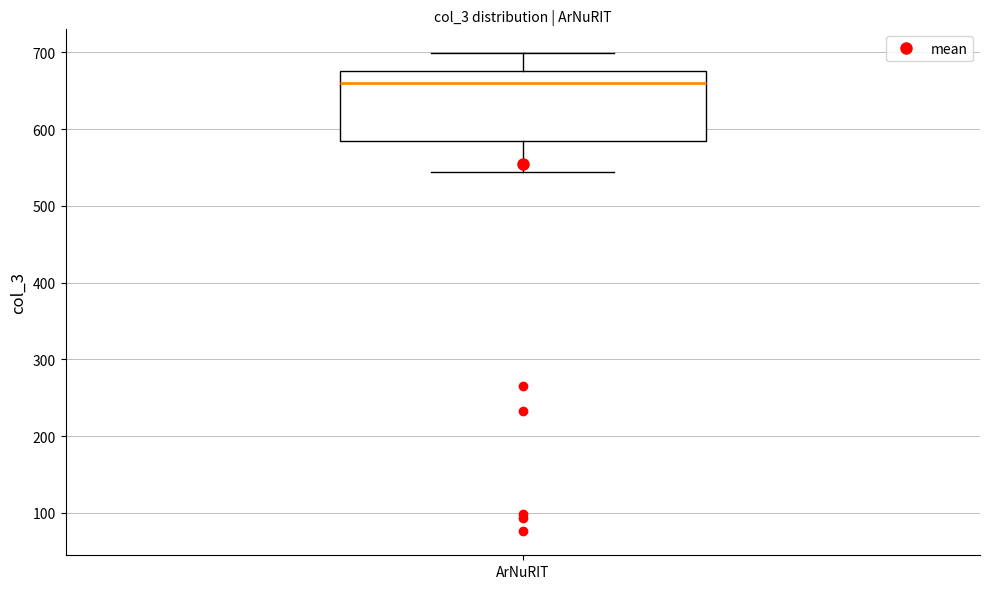

Where does the median line of the box for ArNuRIT sit on the y-axis? The values are not printed on the chart, so give them approximately, as read against the axis.

660